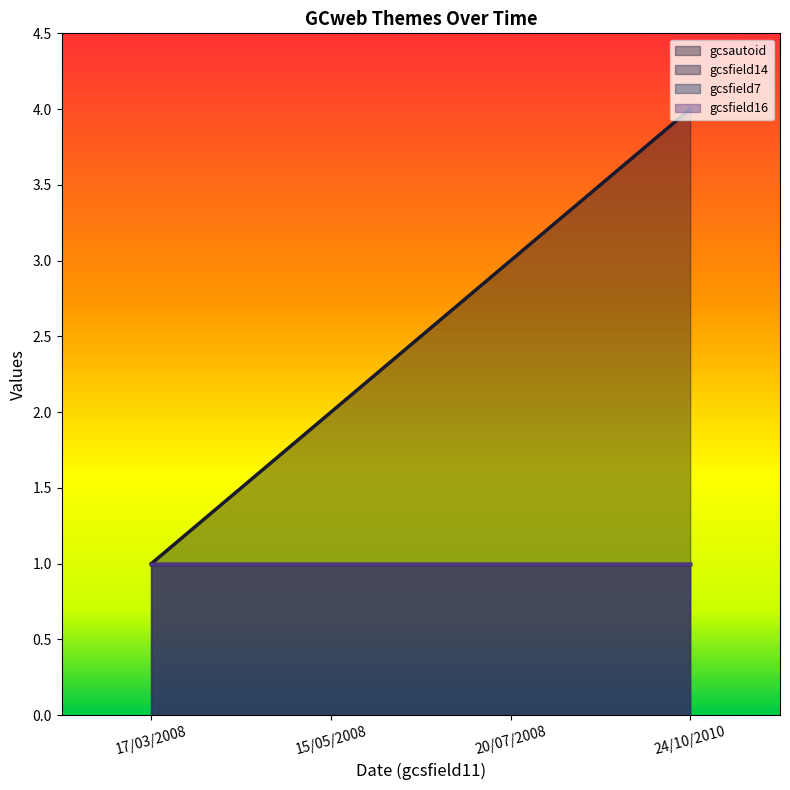

Is it true that gcsfield14 equals 0 at 24/10/2010?

False